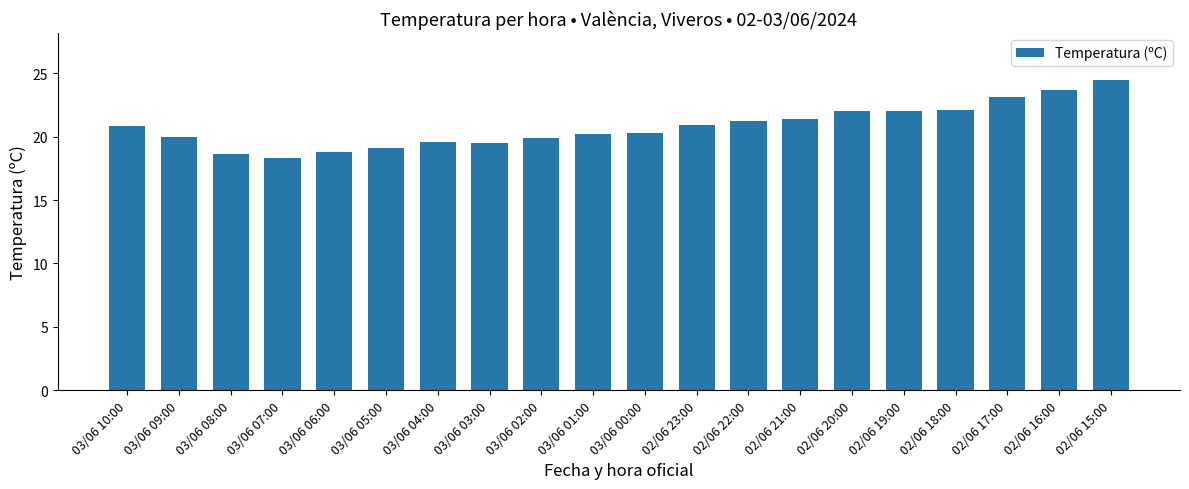

Which has a higher value, 03/06 03:00 or 02/06 20:00?

02/06 20:00